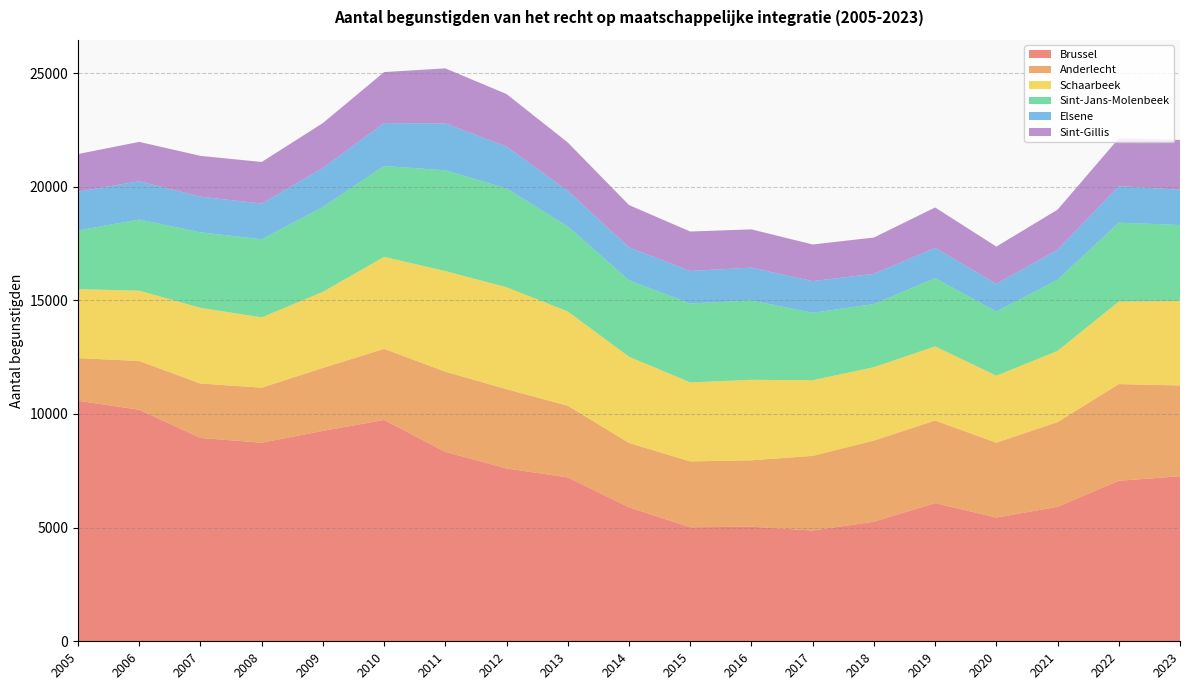

Reading left to right, extract all data points from this chart.

Brussel: 2005=10582	2006=10186	2007=8945	2008=8737	2009=9256	2010=9736	2011=8333	2012=7604	2013=7209	2014=5895	2015=5015	2016=5041	2017=4874	2018=5261	2019=6080	2020=5444	2021=5915	2022=7062	2023=7261
Anderlecht: 2005=1876	2006=2145	2007=2395	2008=2419	2009=2772	2010=3130	2011=3528	2012=3486	2013=3154	2014=2831	2015=2898	2016=2922	2017=3283	2018=3569	2019=3633	2020=3292	2021=3728	2022=4253	2023=3993
Schaarbeek: 2005=3032	2006=3093	2007=3331	2008=3094	2009=3346	2010=4047	2011=4426	2012=4485	2013=4148	2014=3793	2015=3476	2016=3540	2017=3328	2018=3228	2019=3261	2020=2948	2021=3133	2022=3631	2023=3722
Sint-Jans-Molenbeek: 2005=2583	2006=3130	2007=3320	2008=3437	2009=3732	2010=3997	2011=4434	2012=4344	2013=3741	2014=3362	2015=3472	2016=3491	2017=2966	2018=2778	2019=3004	2020=2820	2021=3130	2022=3470	2023=3338
Elsene: 2005=1707	2006=1684	2007=1568	2008=1568	2009=1720	2010=1887	2011=2061	2012=1844	2013=1563	2014=1447	2015=1431	2016=1444	2017=1394	2018=1329	2019=1333	2020=1218	2021=1317	2022=1607	2023=1552
Sint-Gillis: 2005=1656	2006=1732	2007=1796	2008=1831	2009=1973	2010=2245	2011=2422	2012=2311	2013=2128	2014=1863	2015=1735	2016=1684	2017=1612	2018=1597	2019=1774	2020=1642	2021=1765	2022=2104	2023=2191